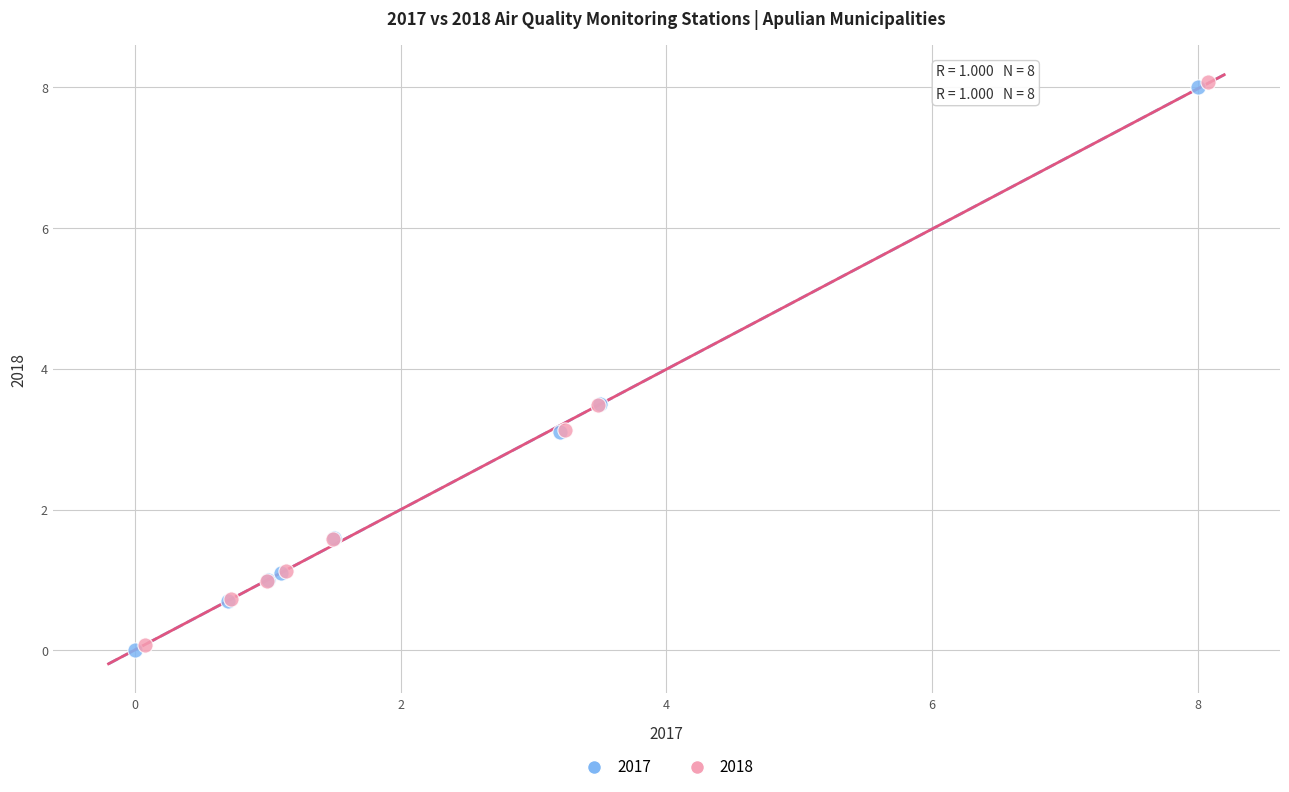

What are all the series names shown in the legend?

2017, 2018